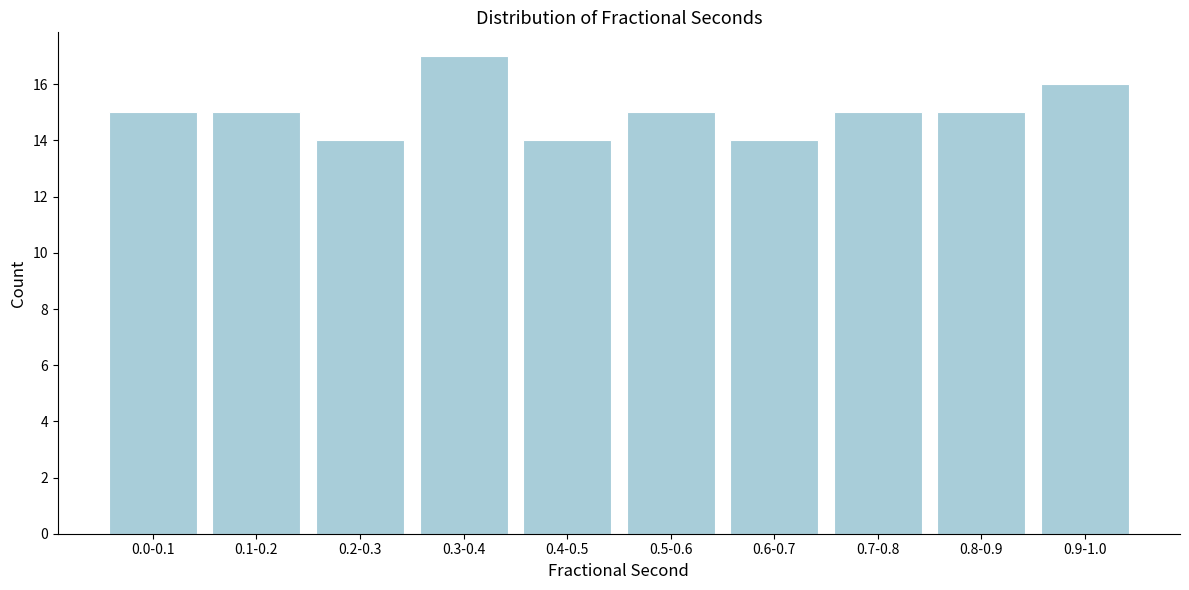

Reading left to right, extract all data points from this chart.

0.0-0.1=15	0.1-0.2=15	0.2-0.3=14	0.3-0.4=17	0.4-0.5=14	0.5-0.6=15	0.6-0.7=14	0.7-0.8=15	0.8-0.9=15	0.9-1.0=16